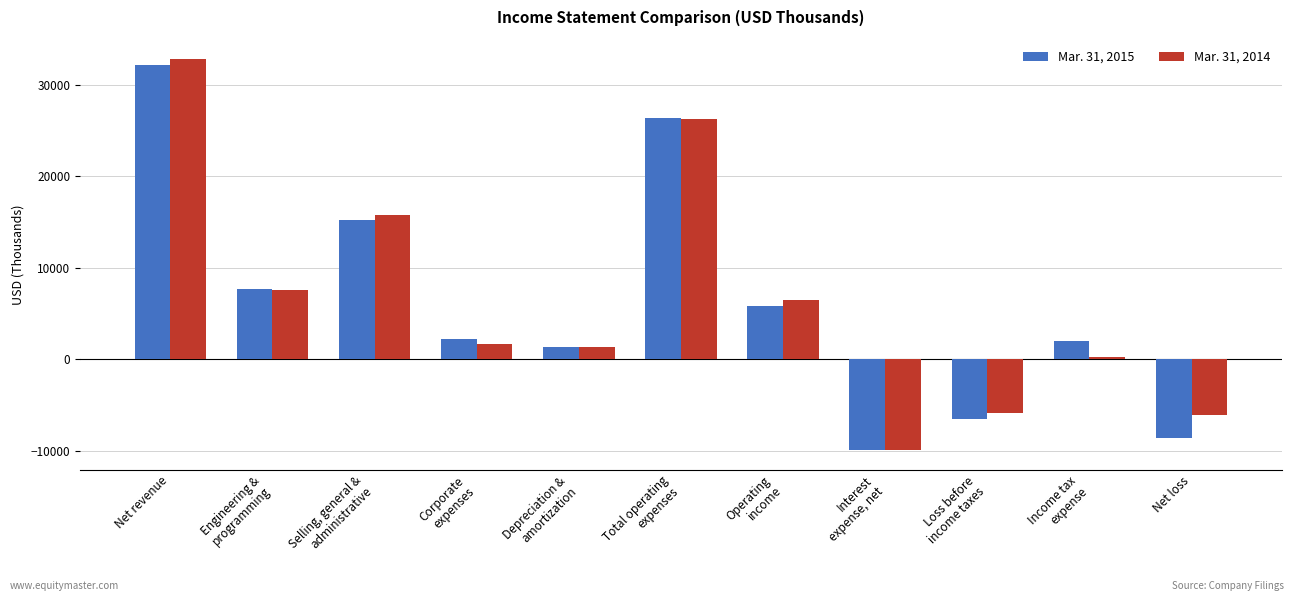

True or false: Mar. 31, 2015 has a value of 8475 at Net revenue.

False